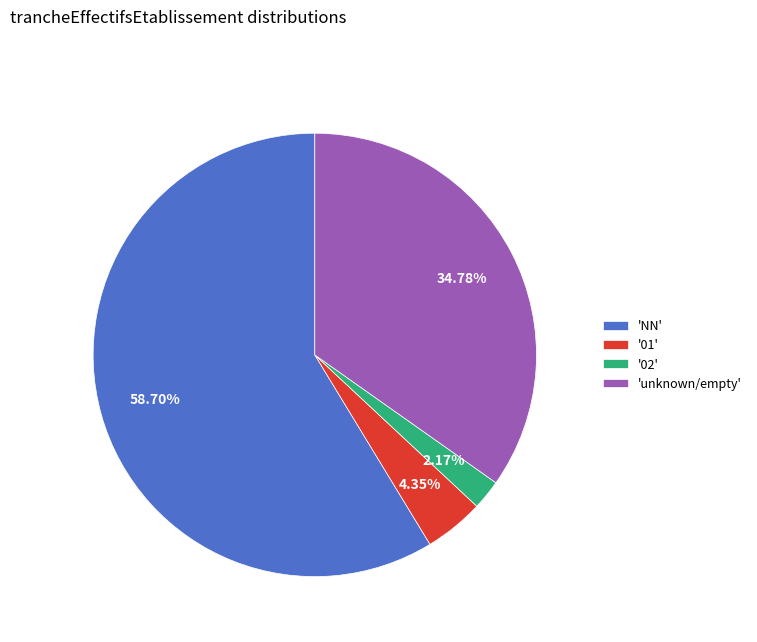

Which category accounts for the majority?

'NN'